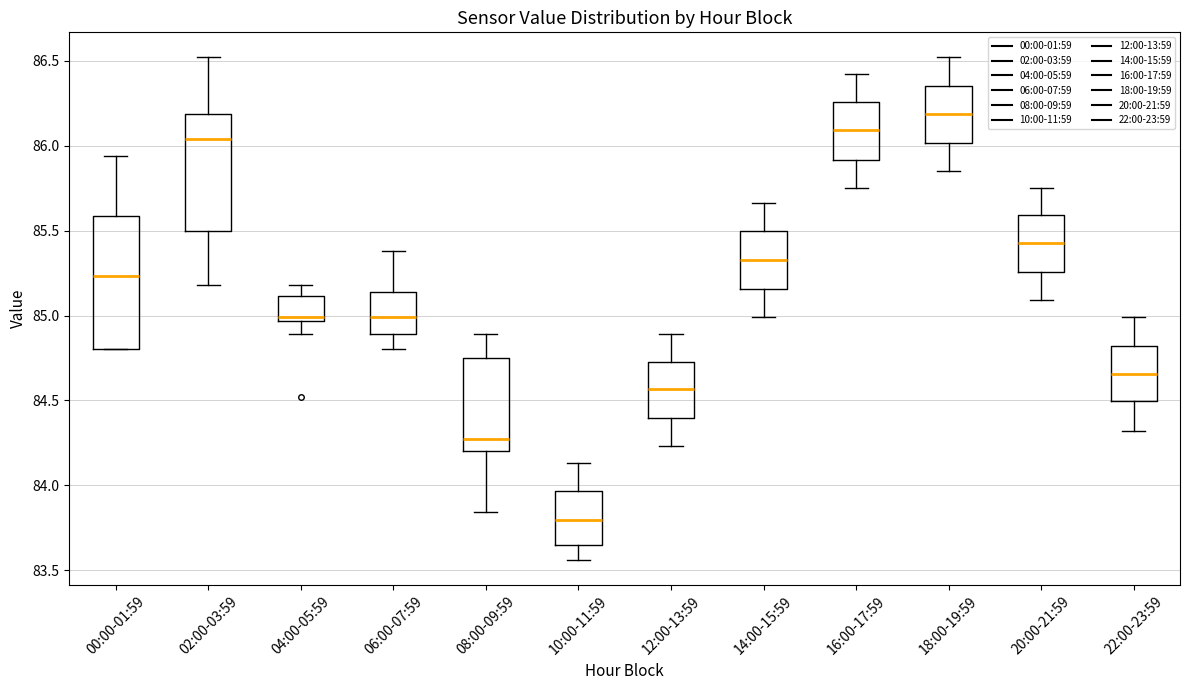

Reading left to right, read every box against the y-axis: the position of its median line, the range the box covers, and the ends of its whiskers. The values are not printed on the chart, so give them approximately, as read against the axis.

00:00-01:59: median 85.25, box 84.80 to 85.60, whiskers 84.80 to 85.95
02:00-03:59: median 86.05, box 85.50 to 86.20, whiskers 85.20 to 86.50
04:00-05:59: median 85.00, box 84.95 to 85.10, whiskers 84.90 to 85.20
06:00-07:59: median 85.00, box 84.90 to 85.15, whiskers 84.80 to 85.40
08:00-09:59: median 84.30, box 84.20 to 84.75, whiskers 83.85 to 84.90
10:00-11:59: median 83.80, box 83.65 to 83.95, whiskers 83.55 to 84.15
12:00-13:59: median 84.55, box 84.40 to 84.75, whiskers 84.25 to 84.90
14:00-15:59: median 85.35, box 85.15 to 85.50, whiskers 85.00 to 85.65
16:00-17:59: median 86.10, box 85.90 to 86.25, whiskers 85.75 to 86.40
18:00-19:59: median 86.20, box 86.00 to 86.35, whiskers 85.85 to 86.50
20:00-21:59: median 85.45, box 85.25 to 85.60, whiskers 85.10 to 85.75
22:00-23:59: median 84.65, box 84.50 to 84.80, whiskers 84.30 to 85.00